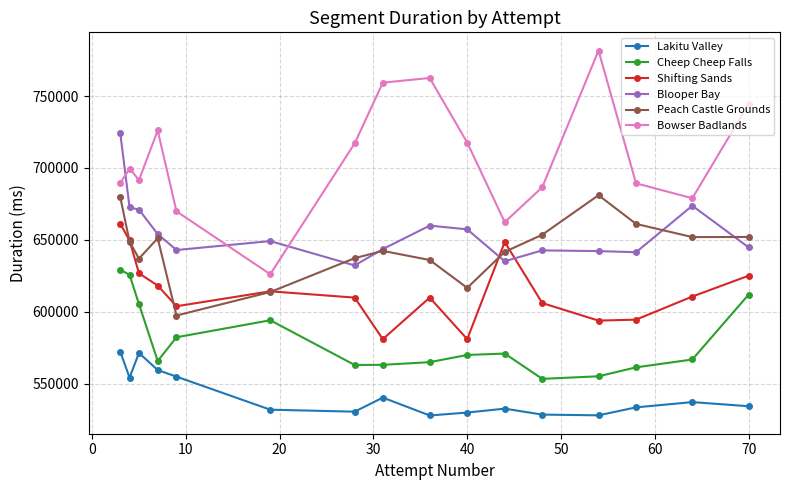

True or false: Lakitu Valley and Shifting Sands cross at least once.

False